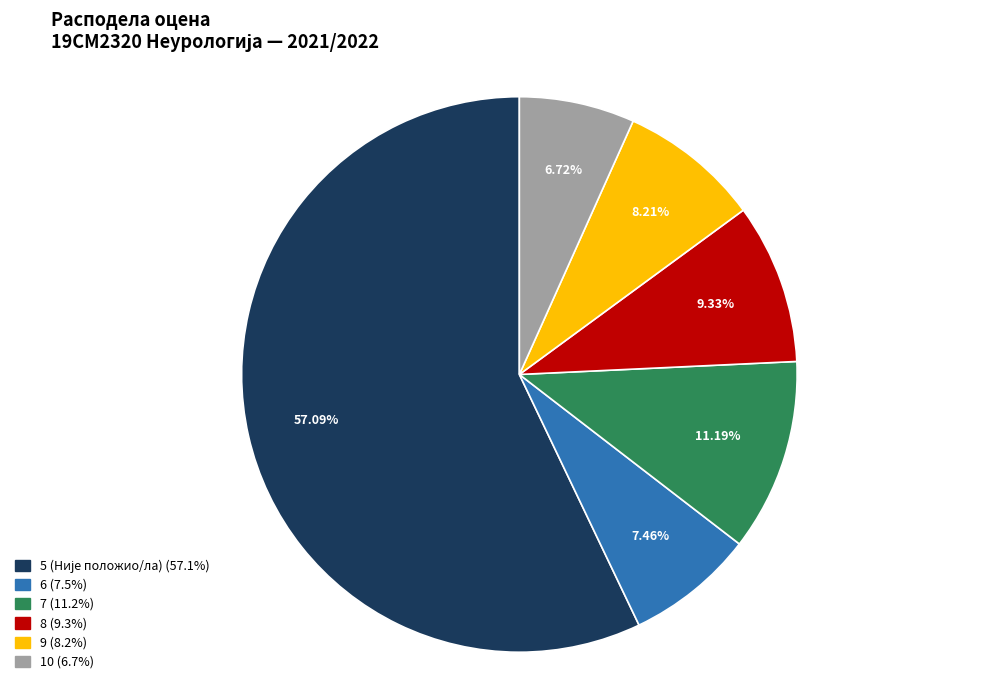

What percentage is NOT represented by 7?

88.8%